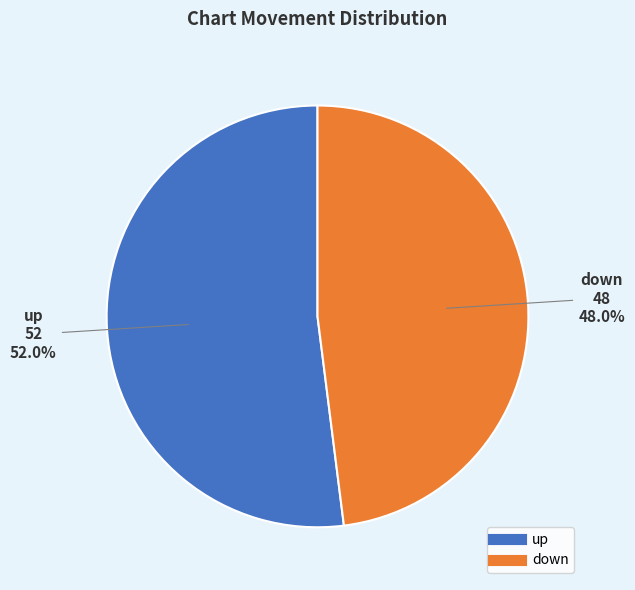

The down slice represents 40% of the pie. True or false?

False